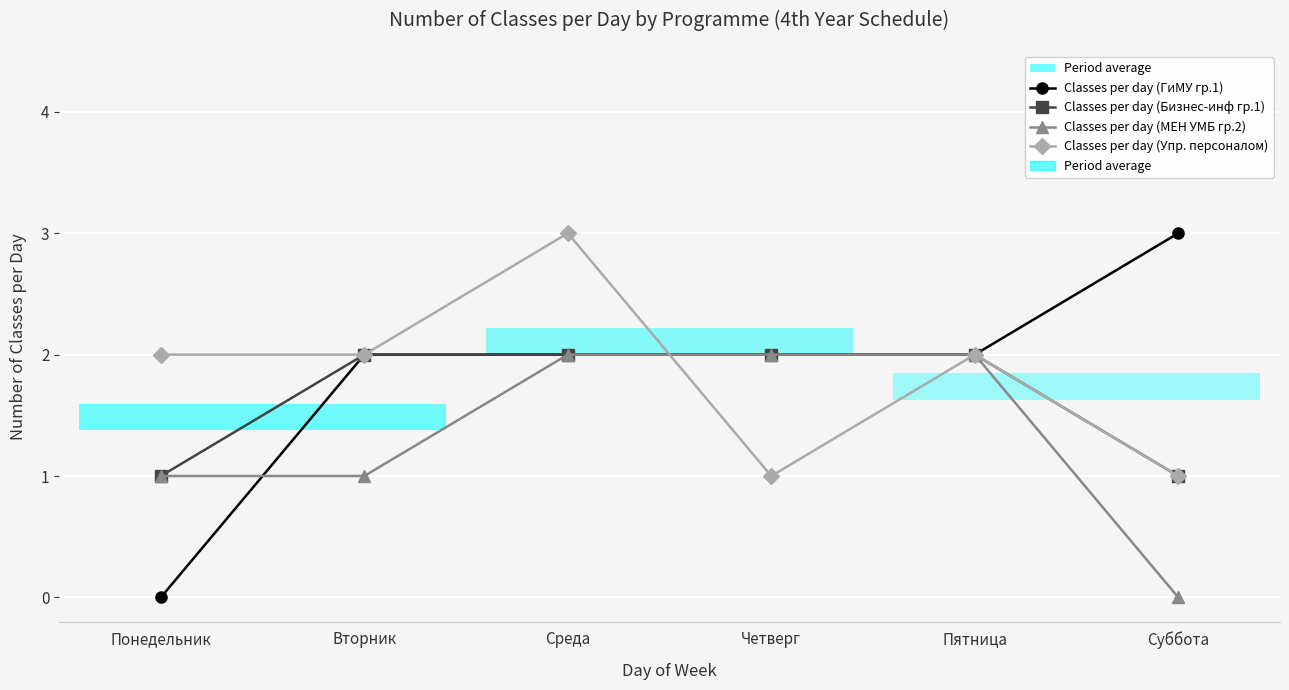

What is the approximate value of Classes per day (Упр. персоналом) at Среда?

3